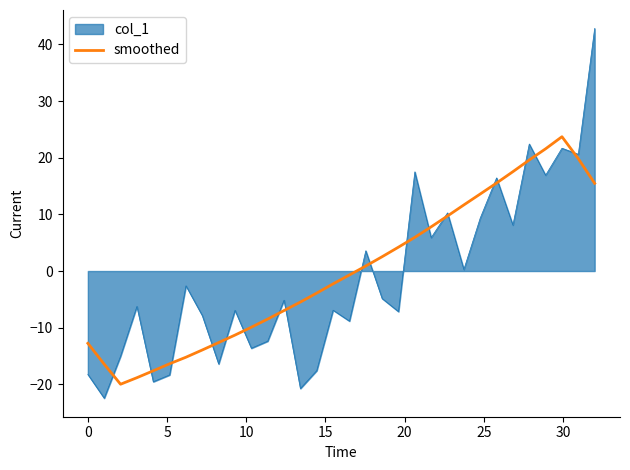

Rank the series by their maximum value, from lowest to highest.

smoothed, col_1